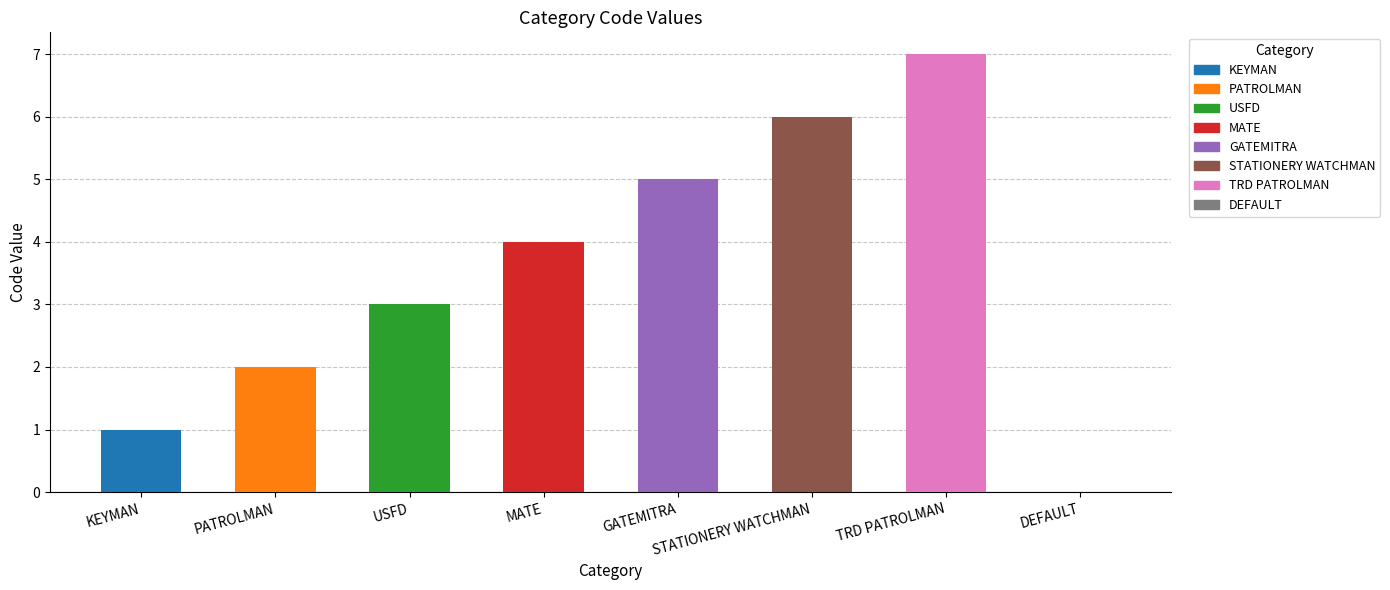

What is the sum of the values at GATEMITRA and PATROLMAN?

7